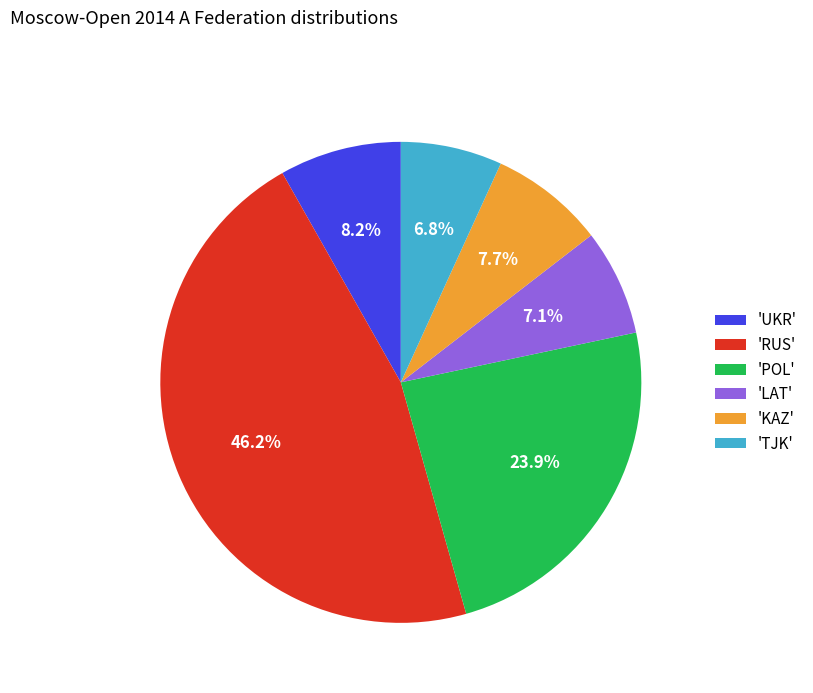

Between 'TJK' and 'KAZ', which is larger?

'KAZ'